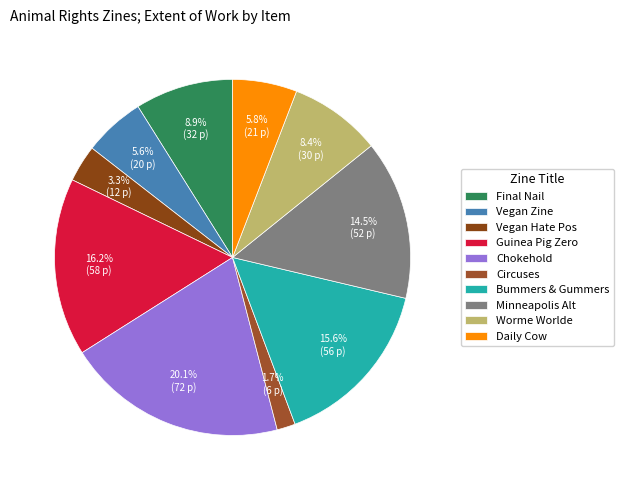

Which category has the smallest portion of the pie?

Circuses